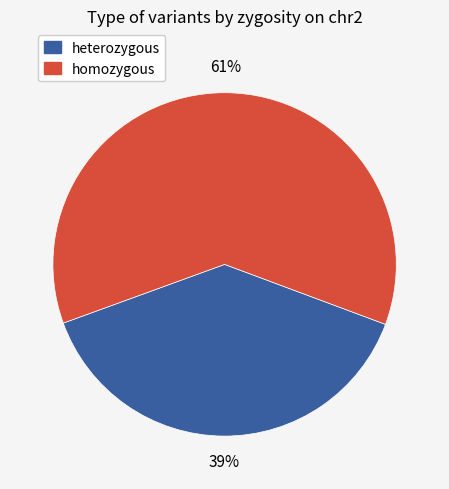

To the nearest percent, what is the difference between the largest and smallest slice percentages?

22%